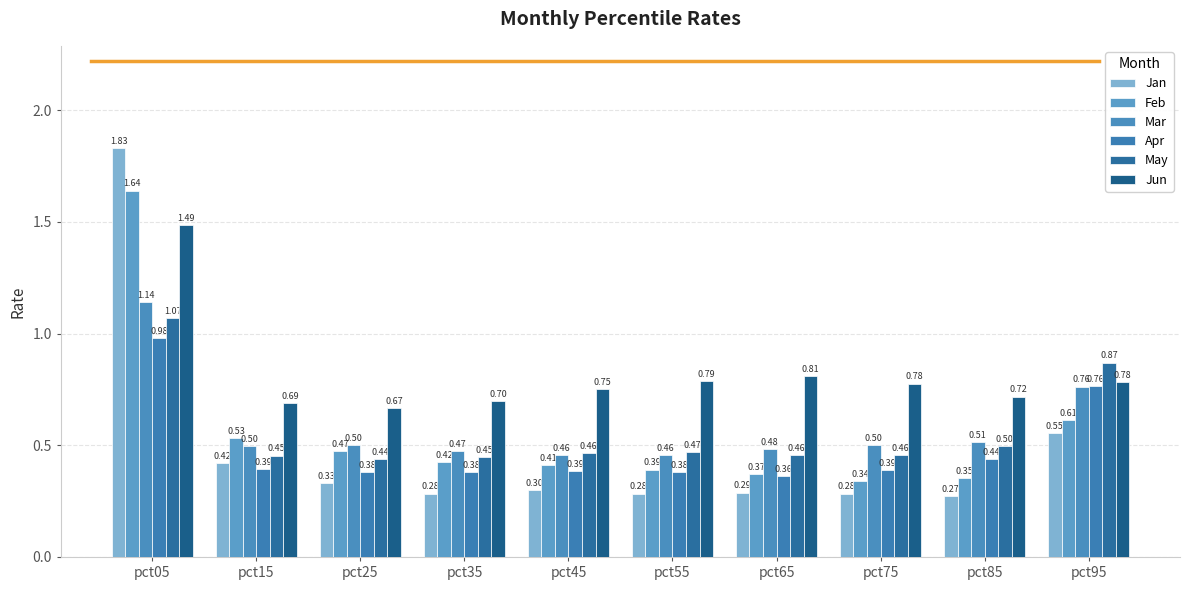

At which category does the chart reach its minimum across all series?

pct85